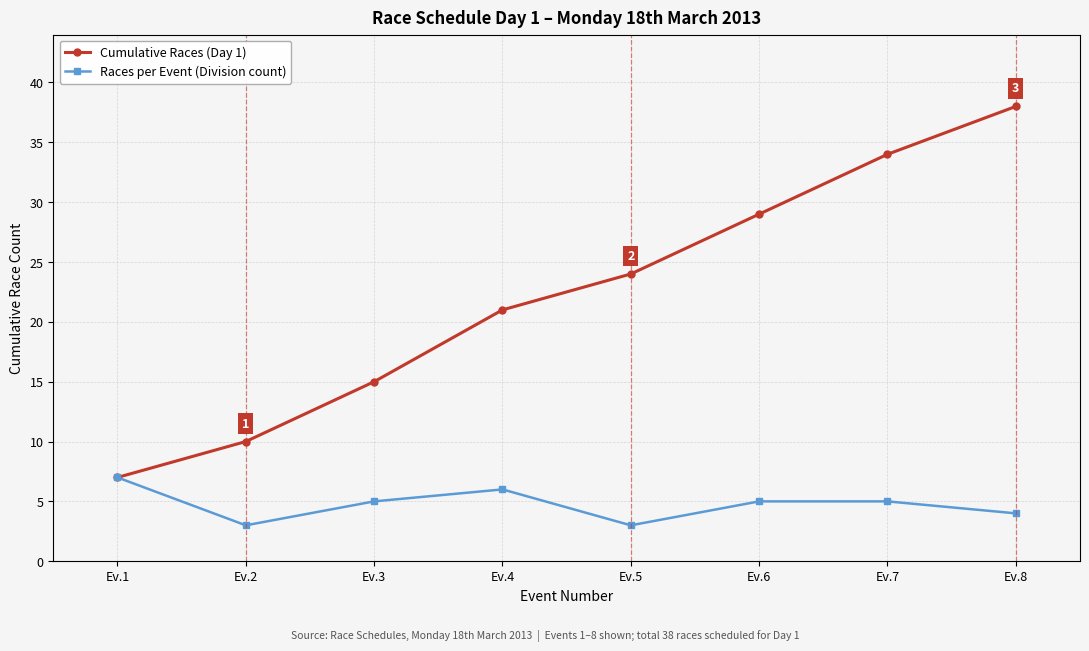

Reading left to right, list all the values displayed in this chart.

Cumulative Races (Day 1): Ev.1=7	Ev.2=10	Ev.3=15	Ev.4=21	Ev.5=24	Ev.6=29	Ev.7=34	Ev.8=38
Races per Event (Division count): Ev.1=7	Ev.2=3	Ev.3=5	Ev.4=6	Ev.5=3	Ev.6=5	Ev.7=5	Ev.8=4